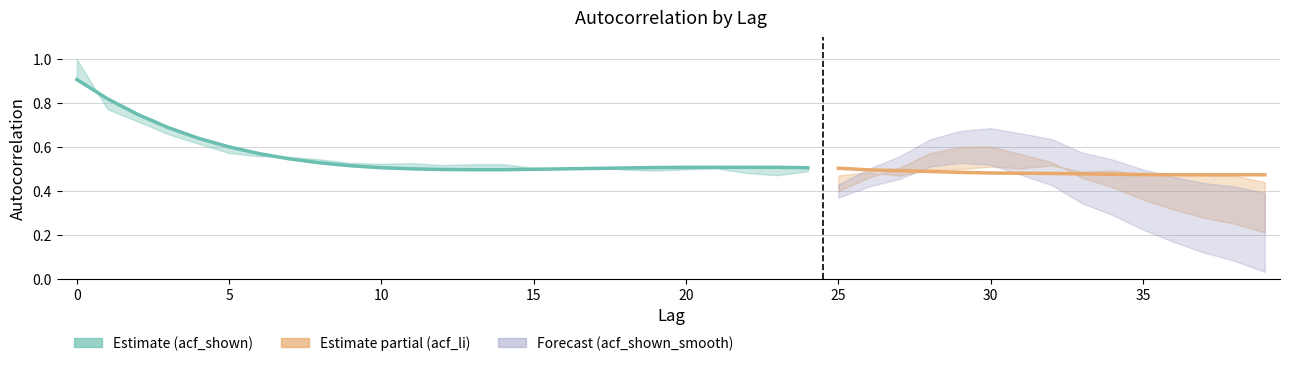

Is this an area chart (filled region under the line)?

No